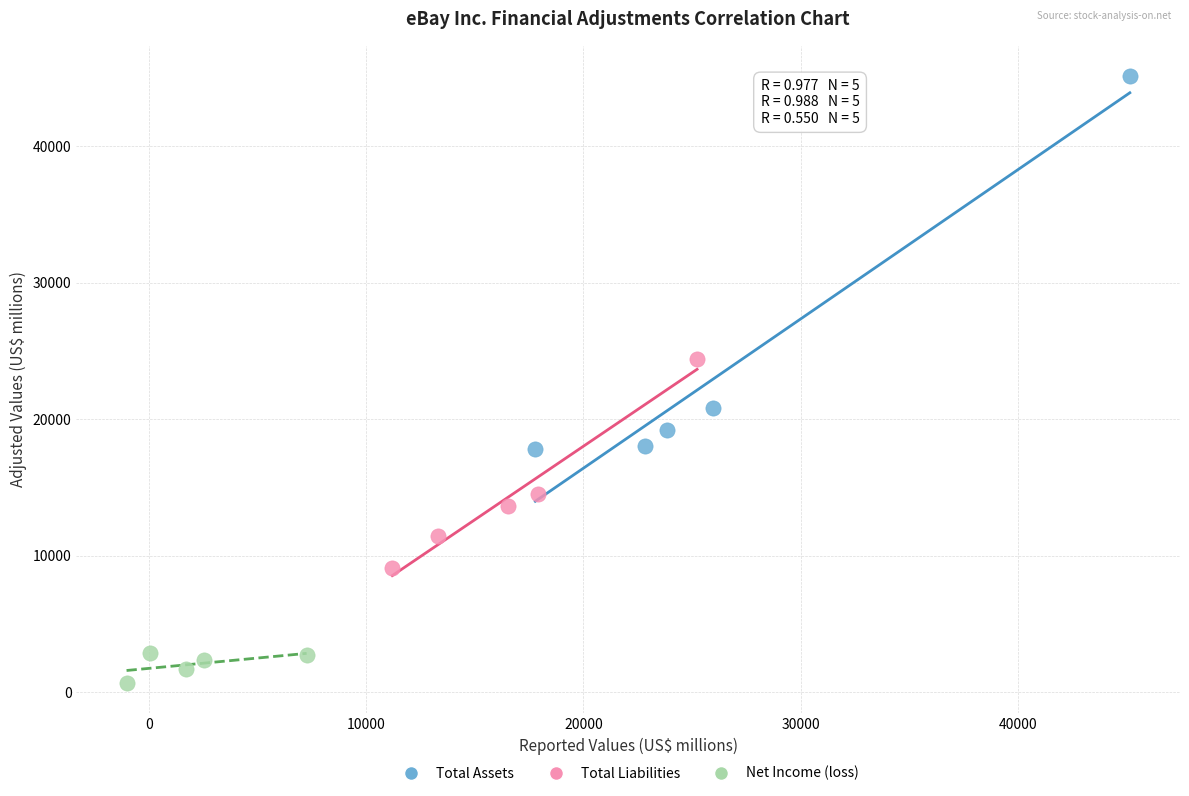

Which series has the widest spread of Y values?

Total Assets